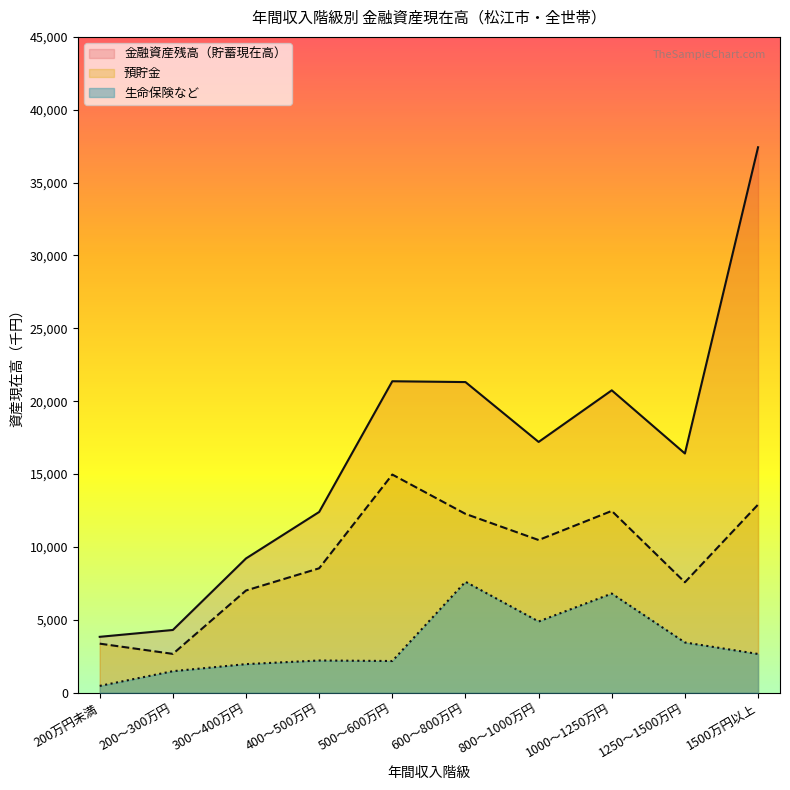

What position from the right is 300～400万円?

8